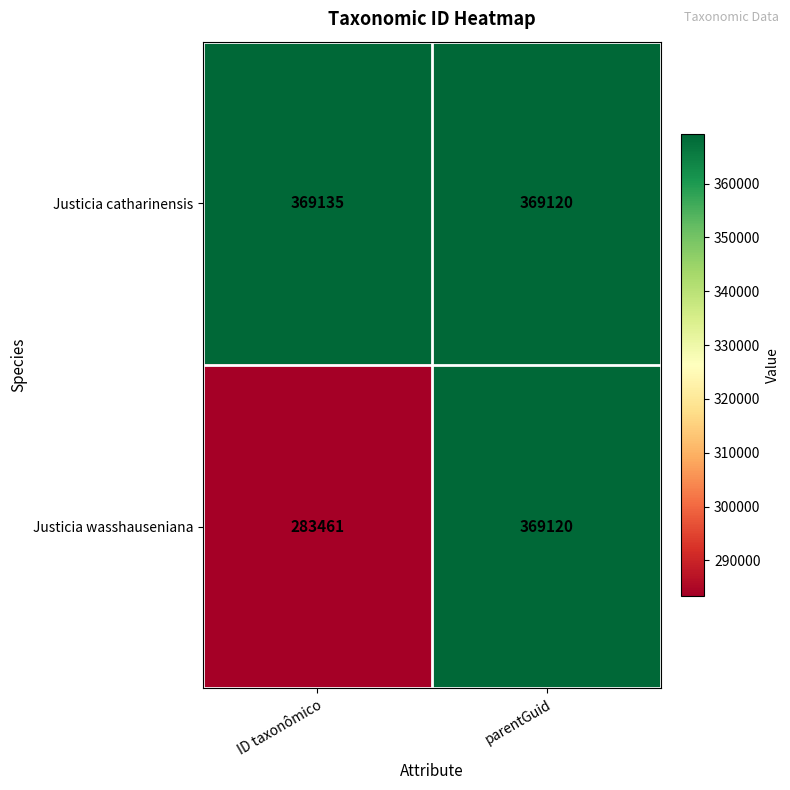

Reading left to right, list all the values displayed in this chart.

Justicia catharinensis: 369135	369120
Justicia wasshauseniana: 283461	369120